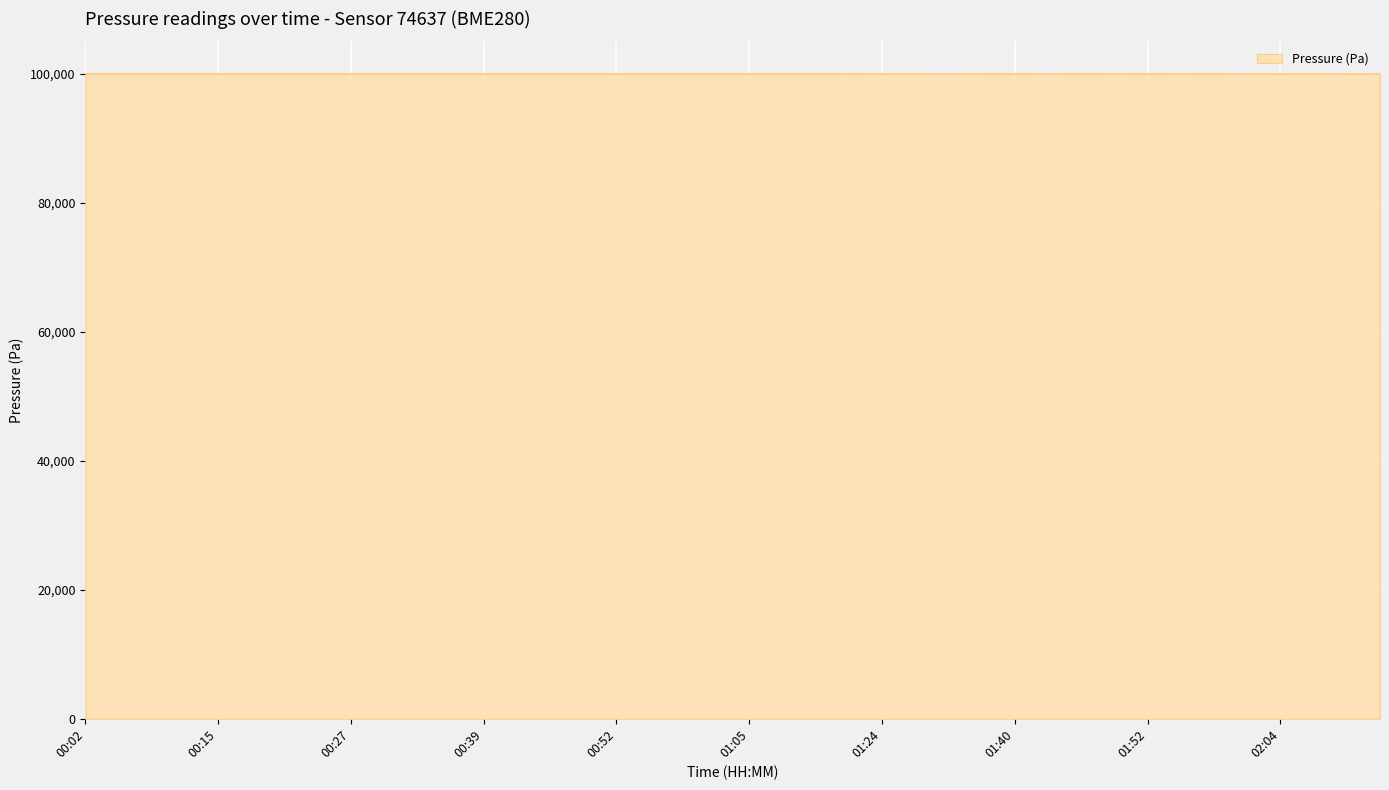

What is the minimum value shown in the chart?

99961.4